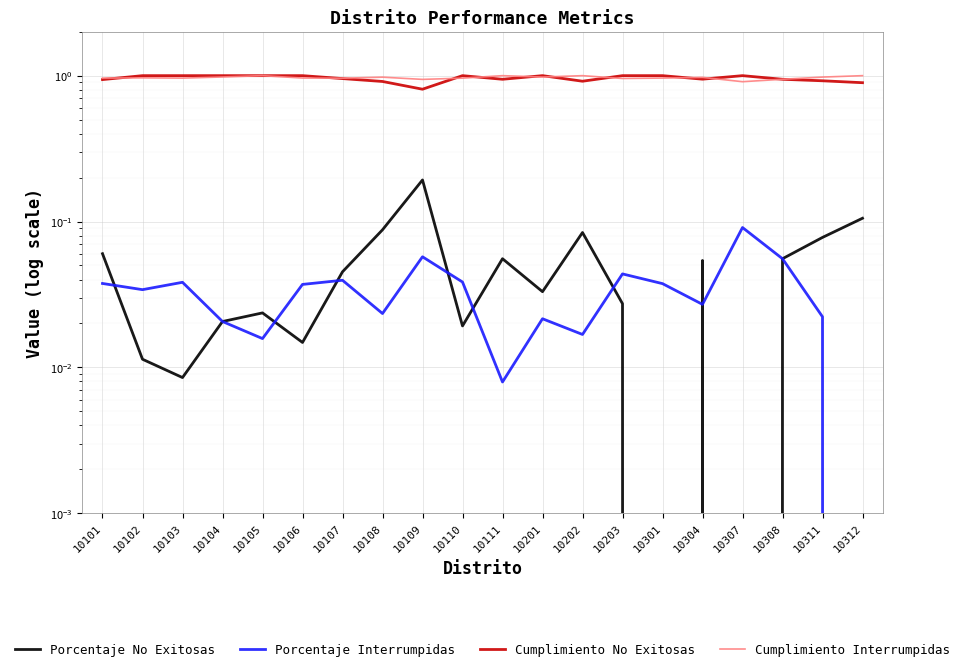

Which series has the widest spread of values?

Cumplimiento No Exitosas